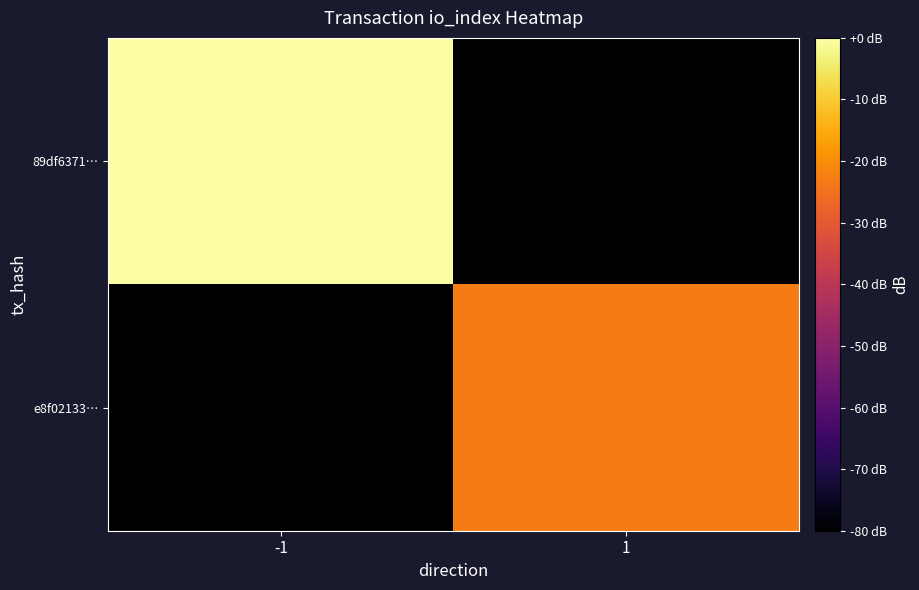

List the labels in order of 89df6371… value, largest first.

-1, 1